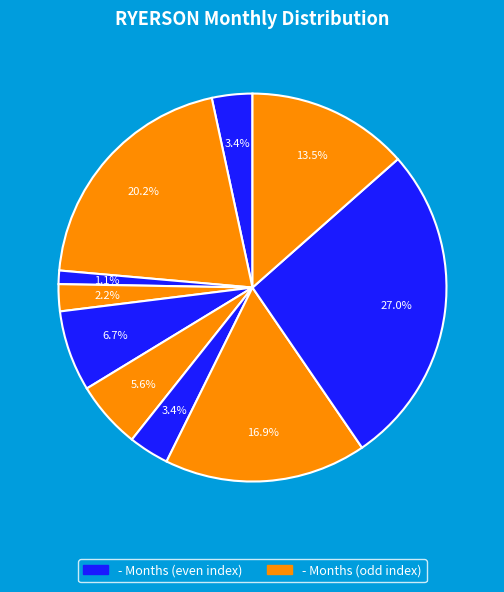

How many slices are in this pie chart?

10